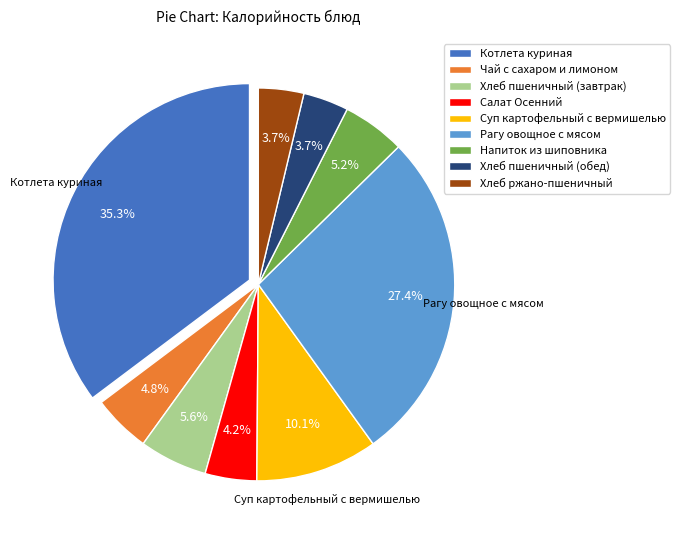

What percentage is the Хлеб пшеничный (обед) slice, to the nearest percent?

4%